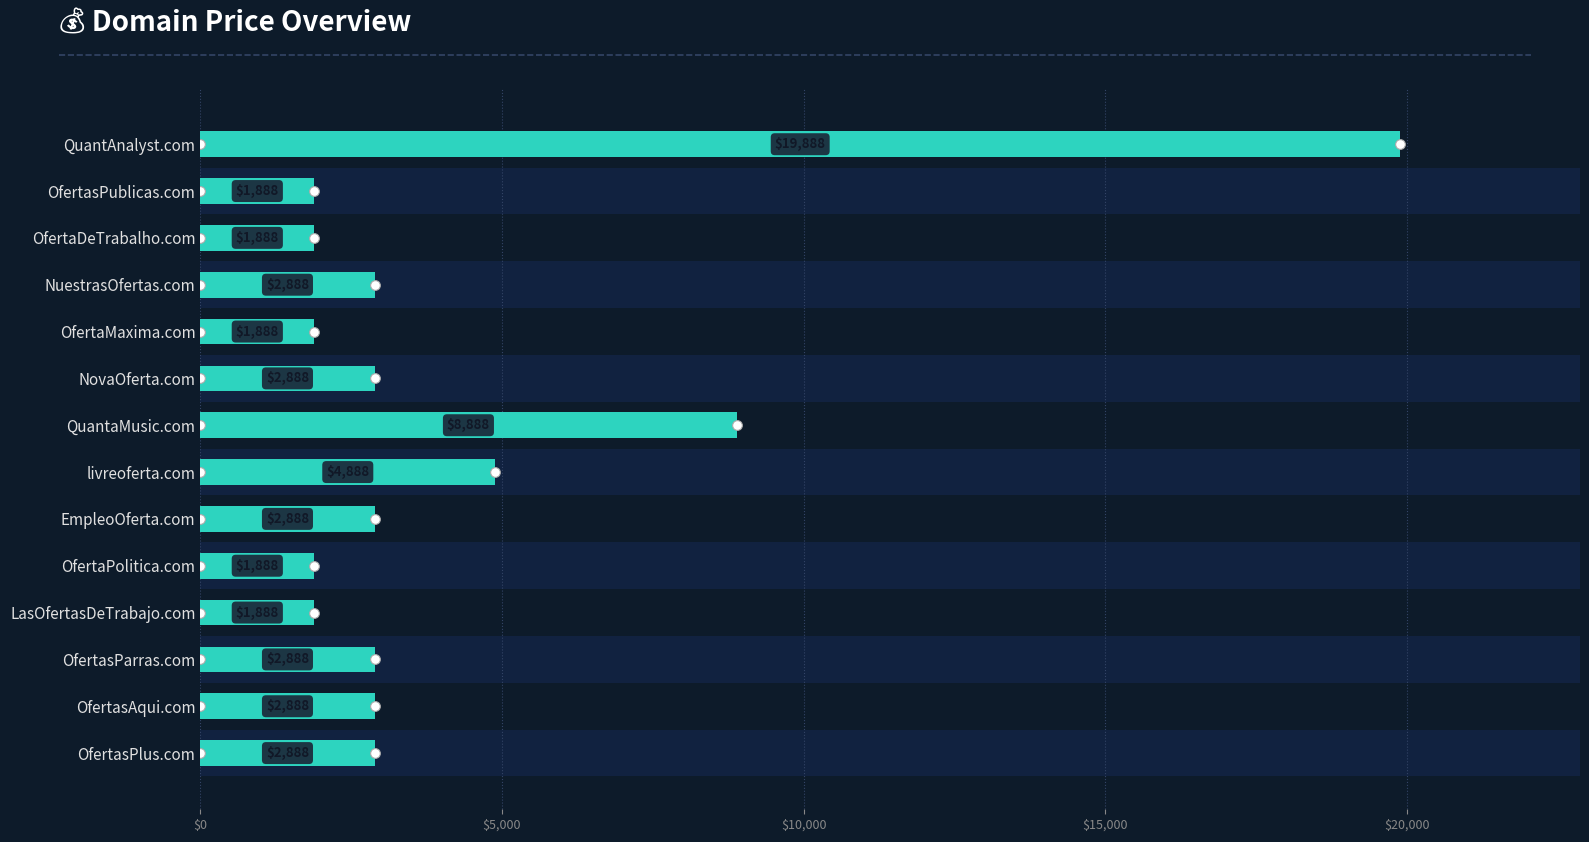

Between livreoferta.com and OfertasParras.com, which is larger?

livreoferta.com